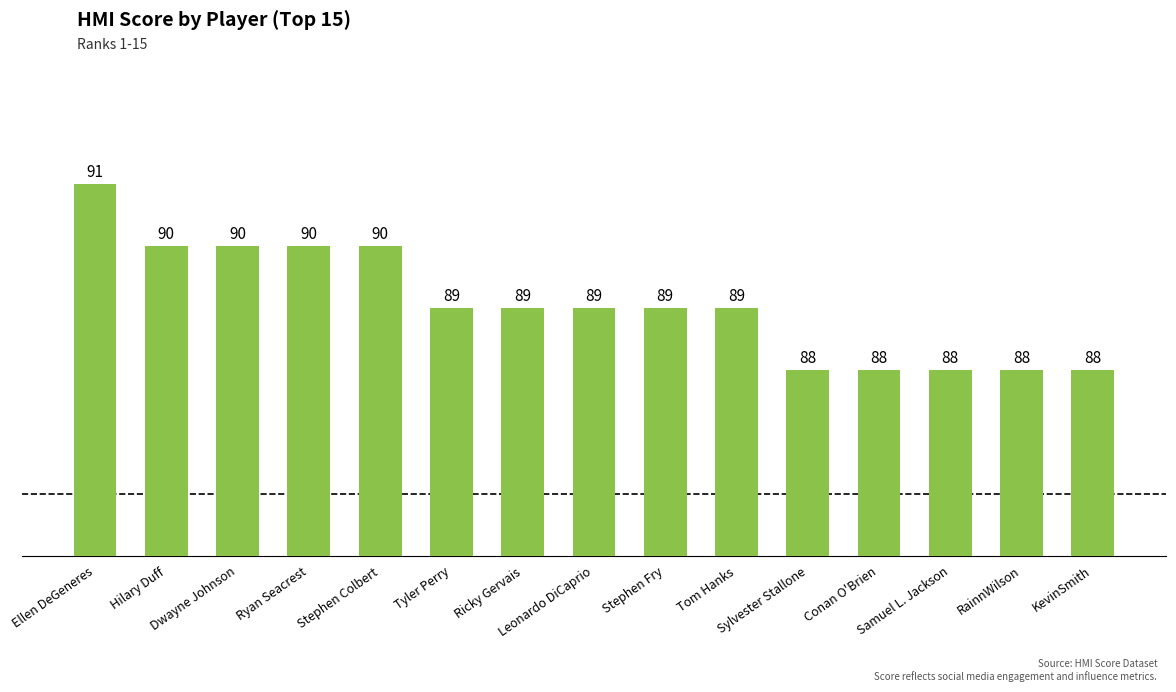

The chart shows a value of 89 at Stephen Fry. True or false?

True